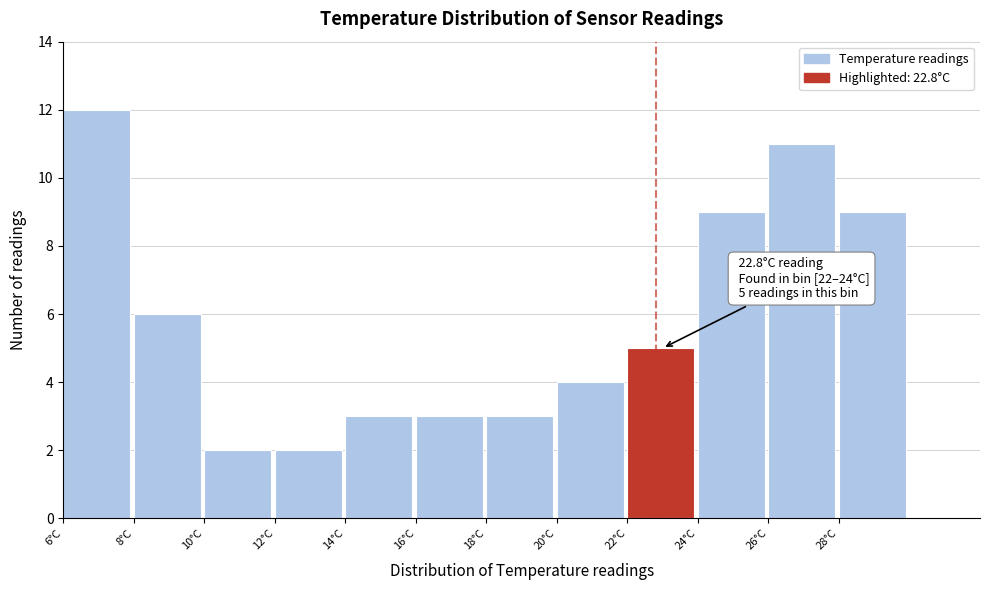

Which range on the x-axis has the tallest bar?

6 to 8